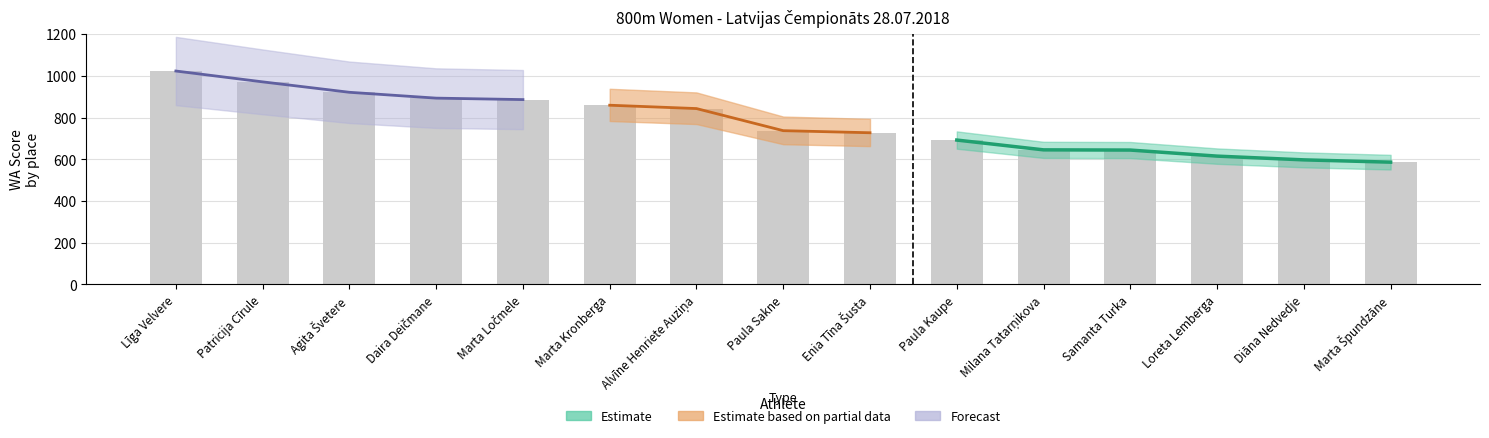

At which label is the value closest to 804?

Alvīne Henriete Auziņa